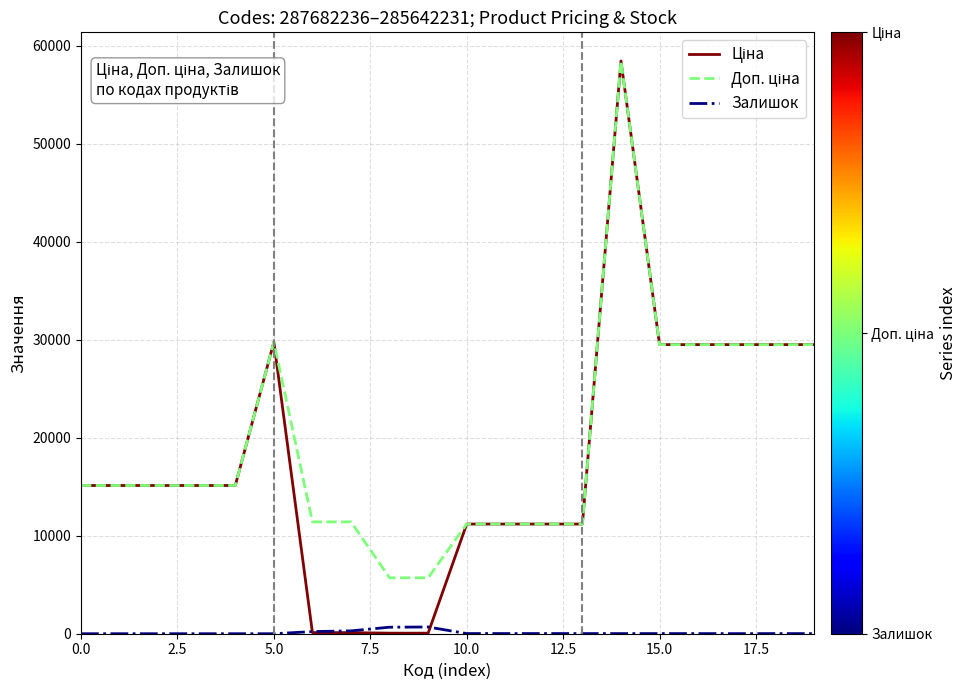

What is the greatest value displayed?

58426.5